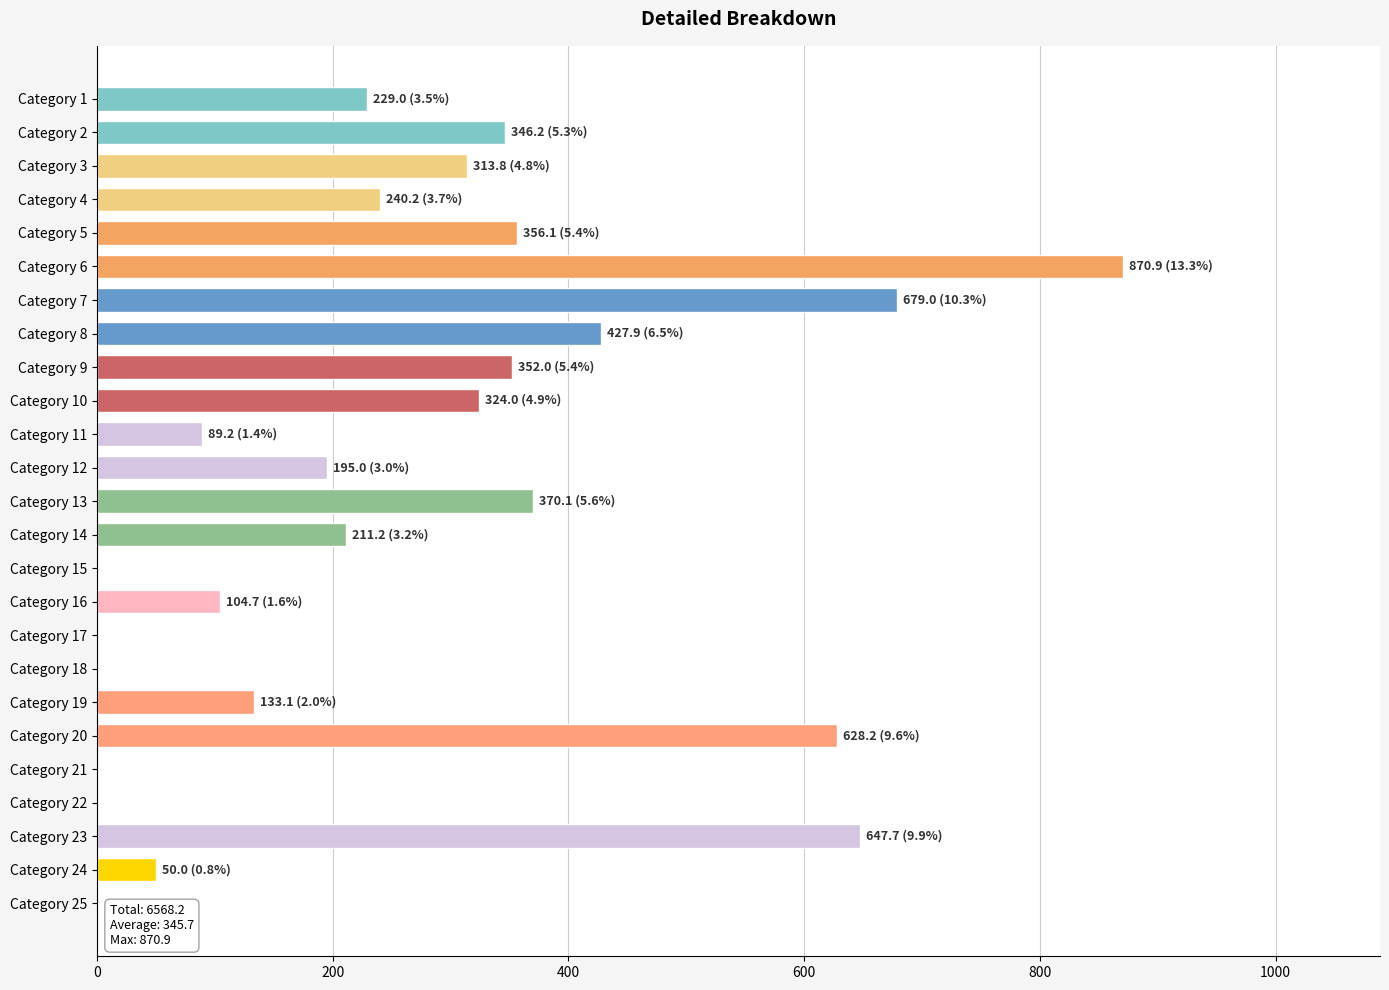

What is the greatest value displayed?

870.9